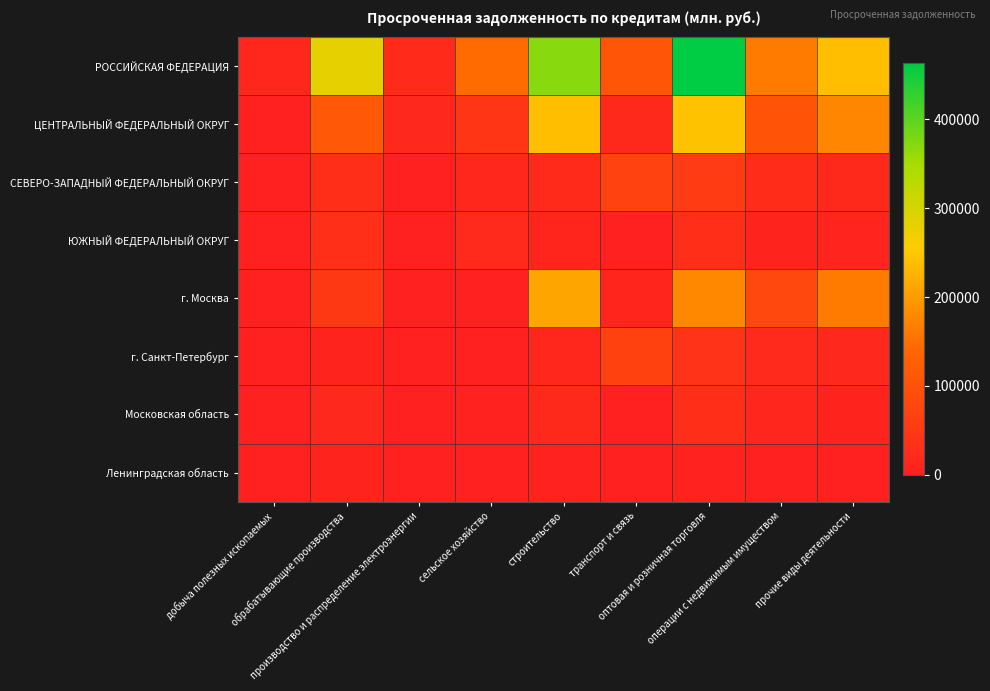

Between обрабатывающие производства and транспорт и связь, which series saw the biggest shift?

РОССИЙСКАЯ ФЕДЕРАЦИЯ